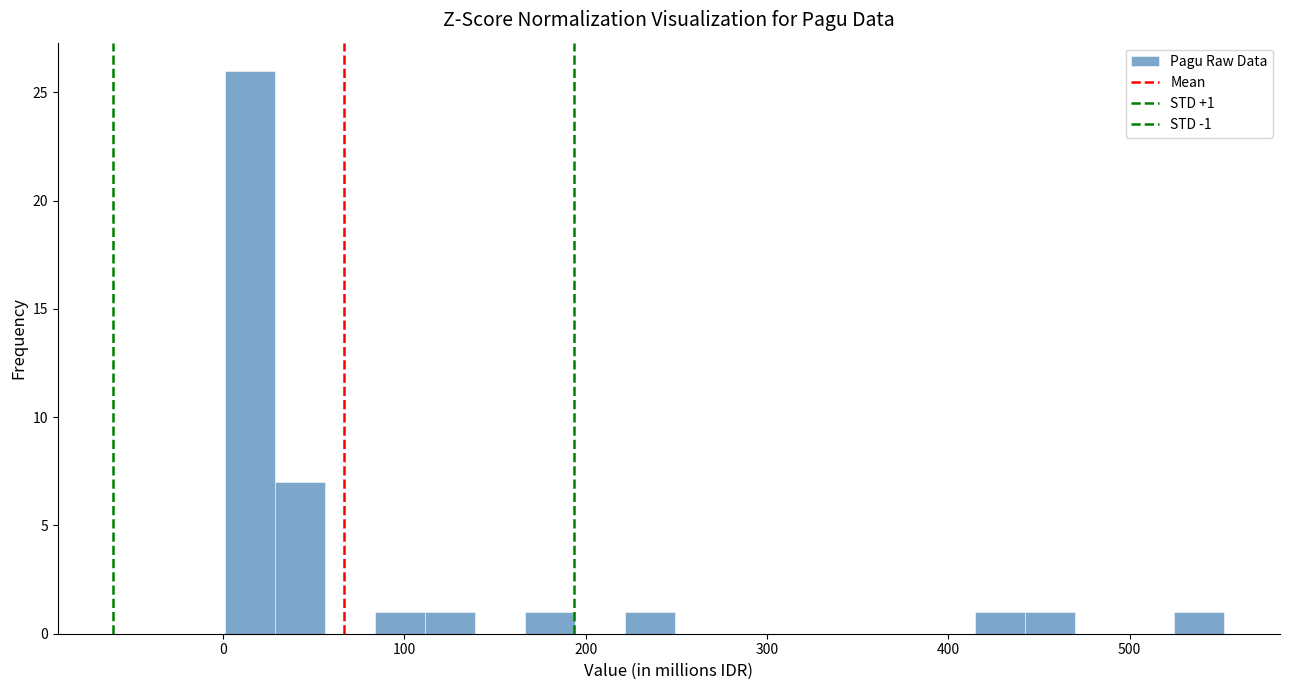

Read against the x-axis, roughly where is the centre of the tallest bar?

10